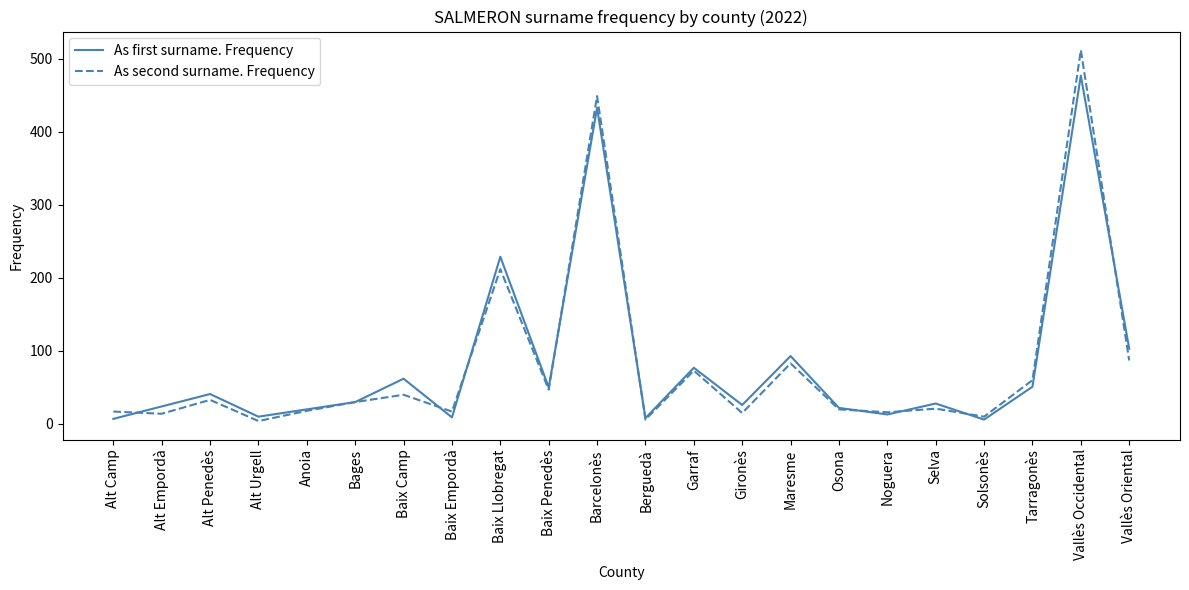

List the series in order of their peak value, lowest first.

As first surname. Frequency, As second surname. Frequency